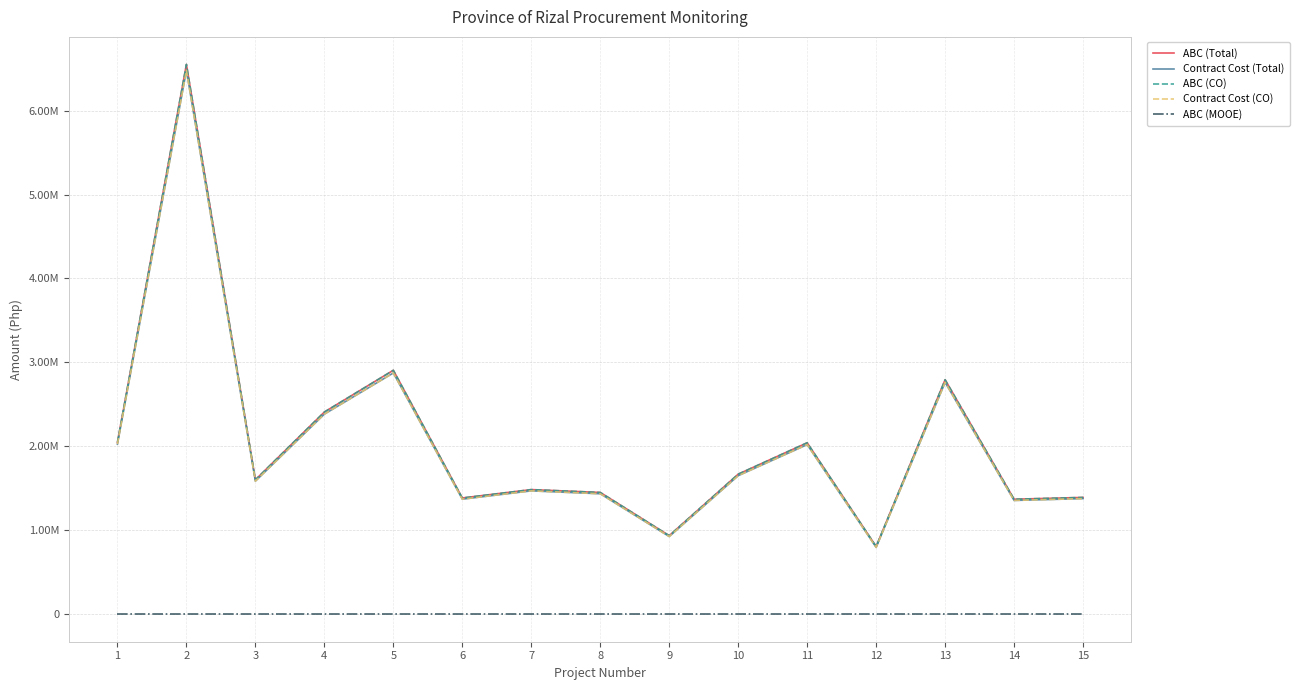

What is the difference between the maximum and minimum values in the ABC (CO) series?

5743615.8